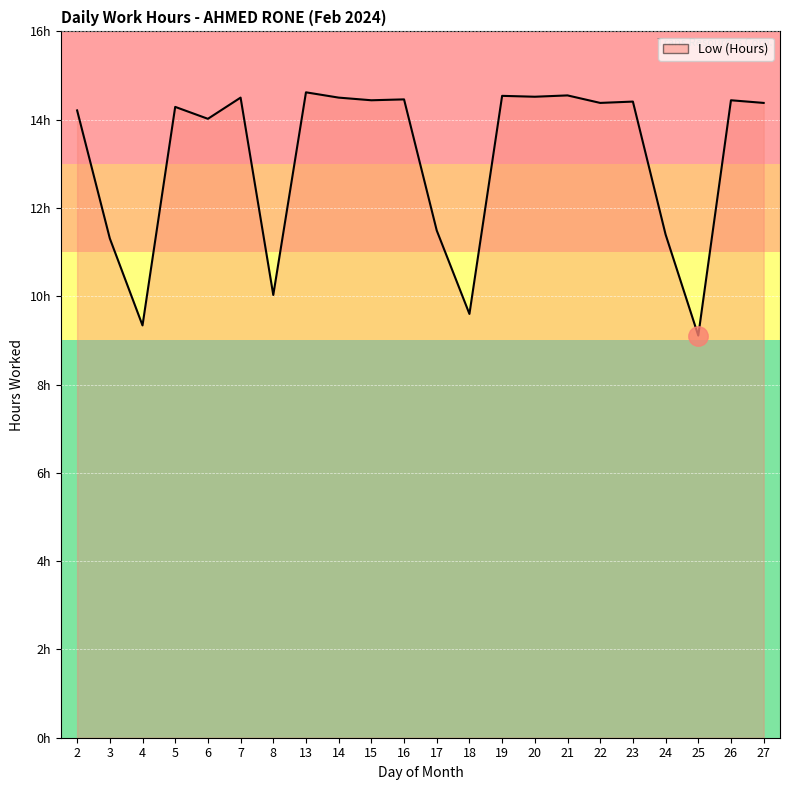

Rank the categories by value from lowest to highest.

25, 4, 18, 8, 3, 24, 17, 6, 2, 5, 22, 27, 23, 15, 26, 16, 7, 14, 20, 19, 21, 13